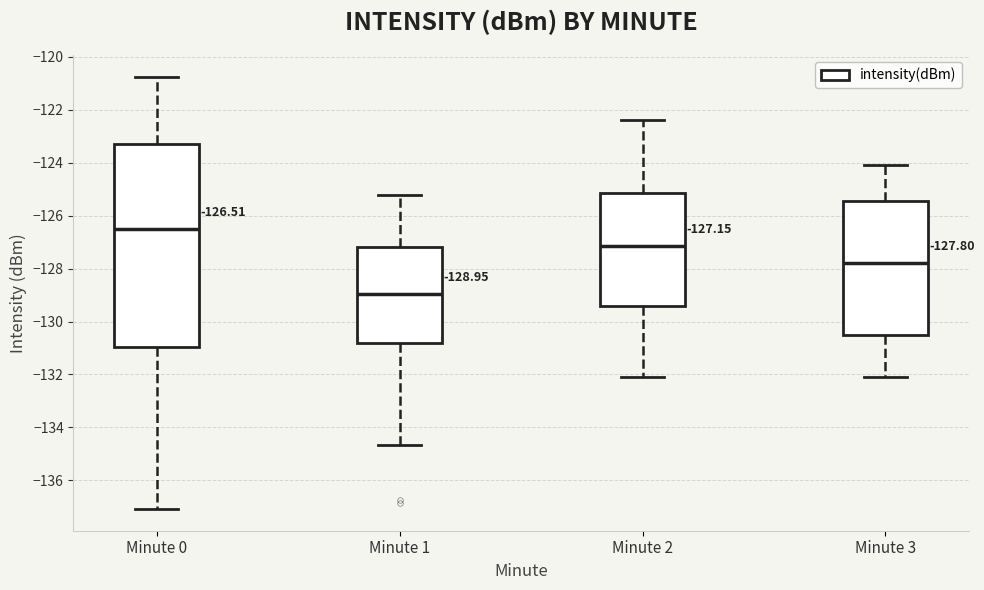

Which box has the lowest median line?

Minute 1